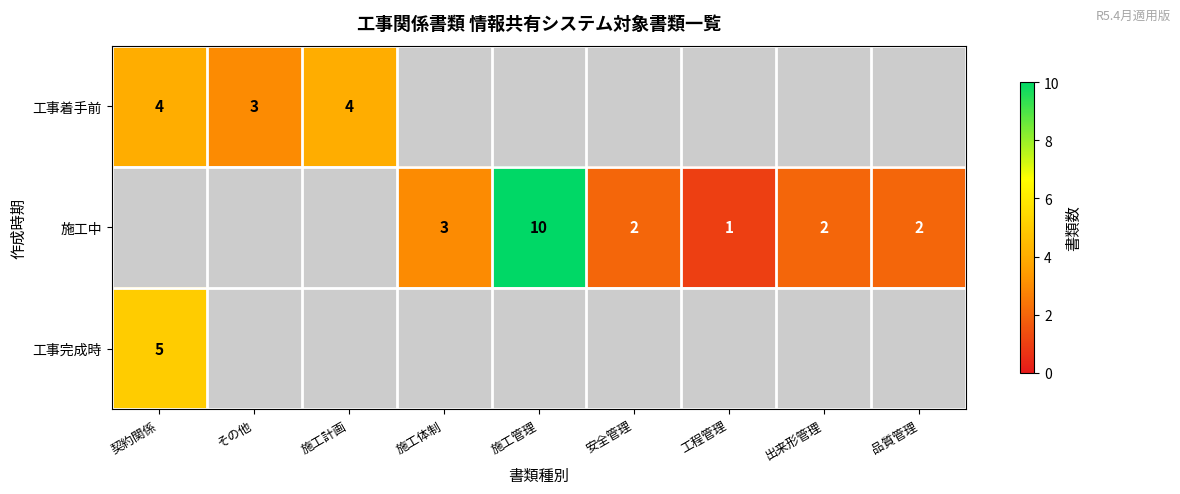

At how many categories does at least one series exceed 7?

1